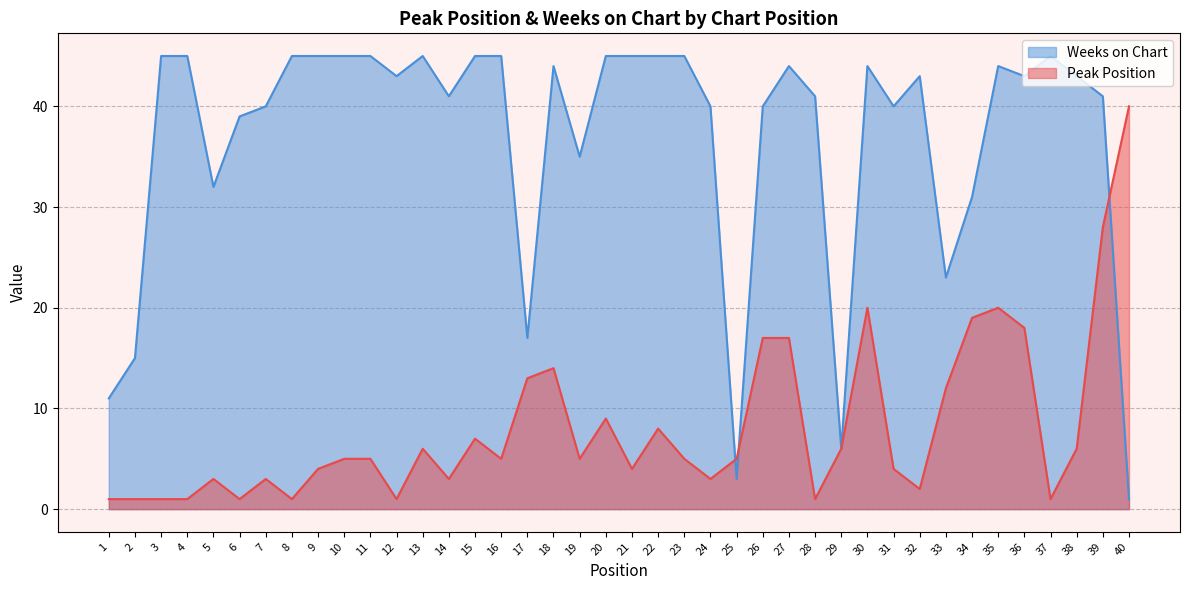

What is the difference between the second highest and second lowest values in the Peak Position series?

27